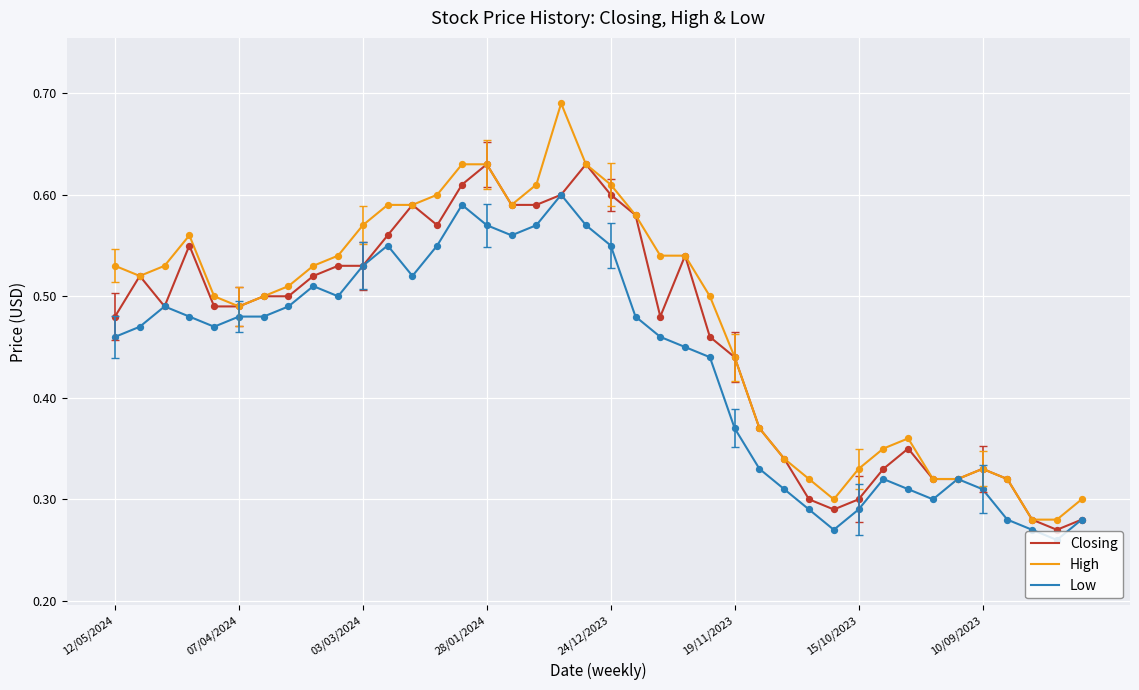

At how many categories does at least one series exceed 0?

40